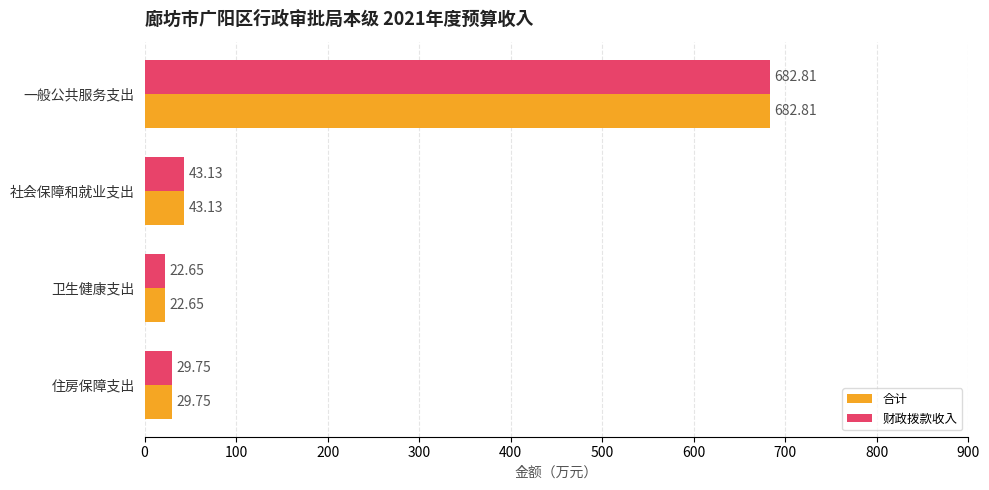

Rank the categories by 合计 value from lowest to highest.

卫生健康支出, 住房保障支出, 社会保障和就业支出, 一般公共服务支出